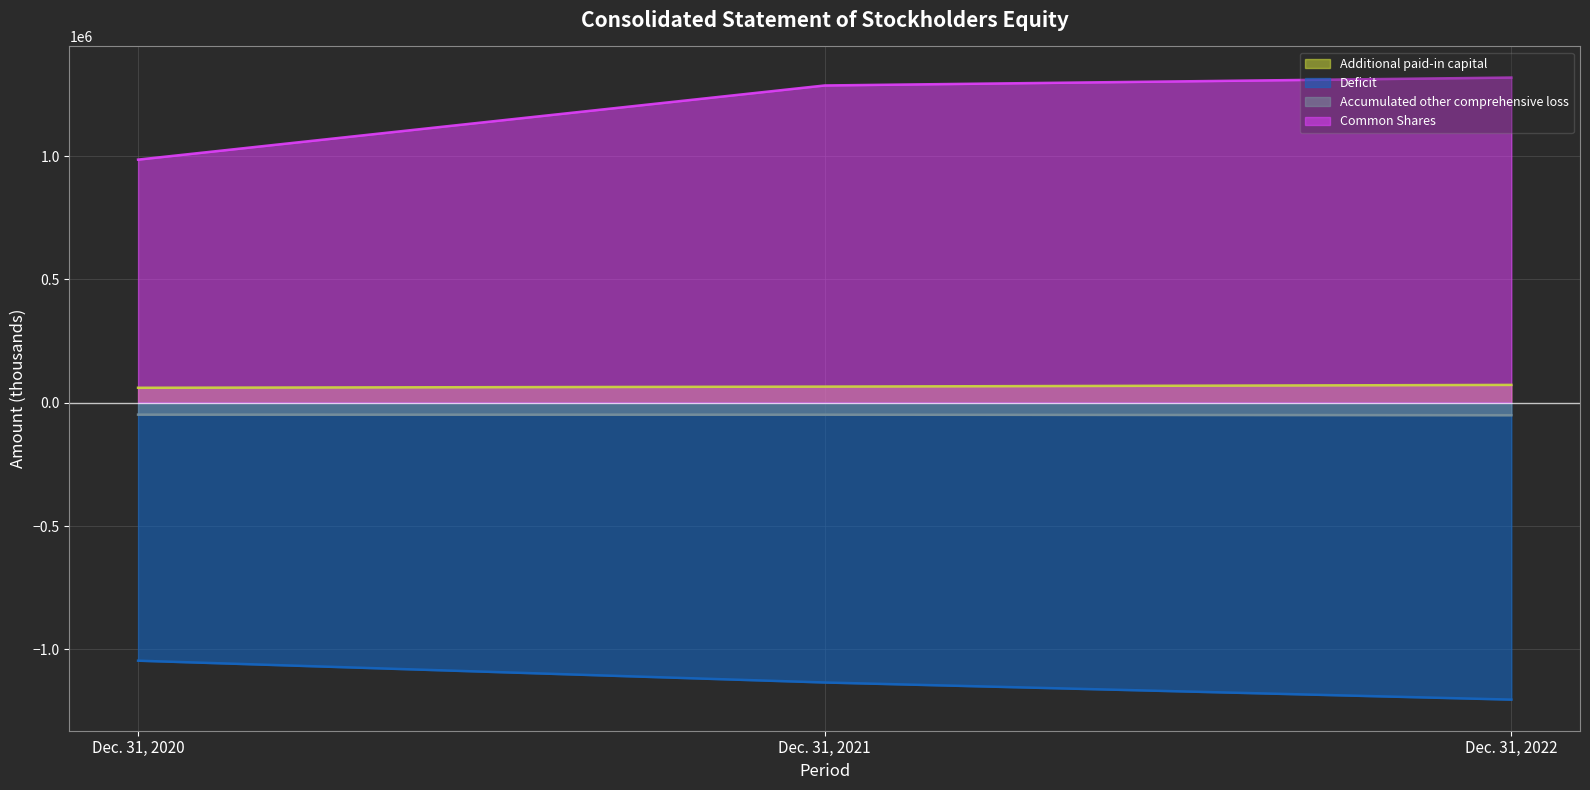

Which series changed the most between Dec. 31, 2020 and Dec. 31, 2022?

Common Shares